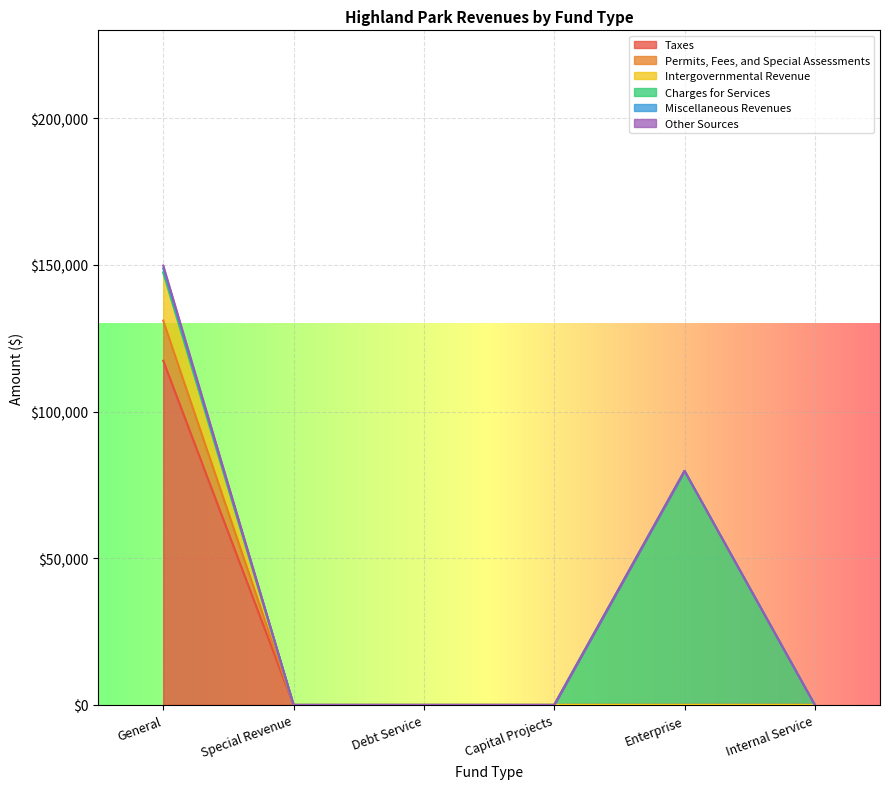

True or false: Taxes has more than 0 interior local peaks.

False